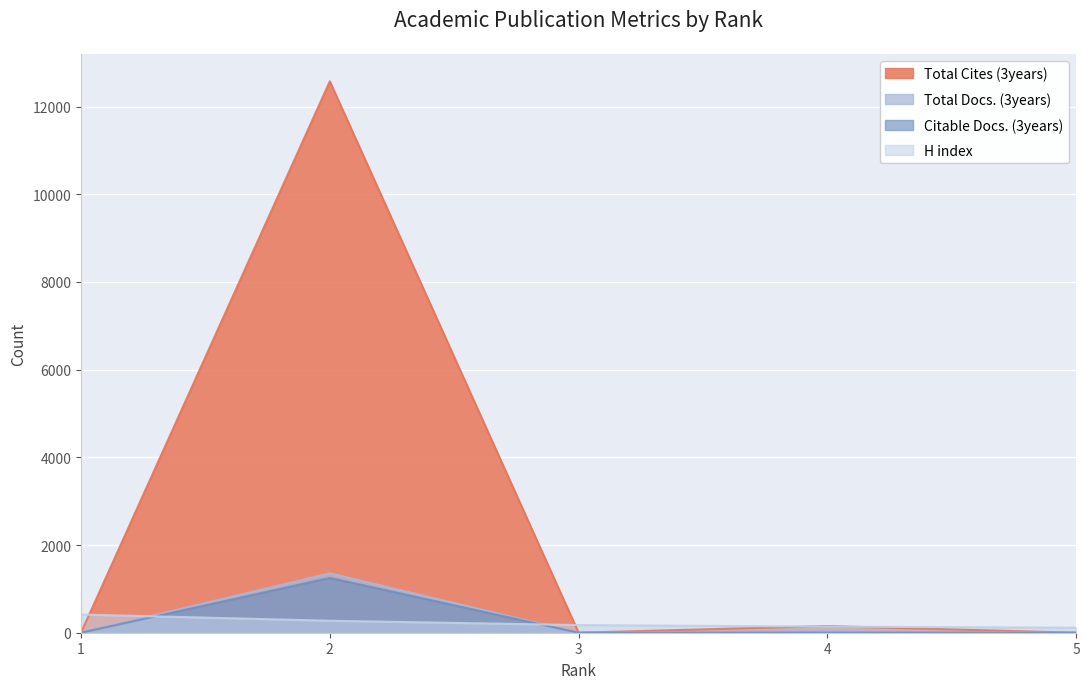

What are all the series names shown in the legend?

Total Cites (3years), Total Docs. (3years), Citable Docs. (3years), H index